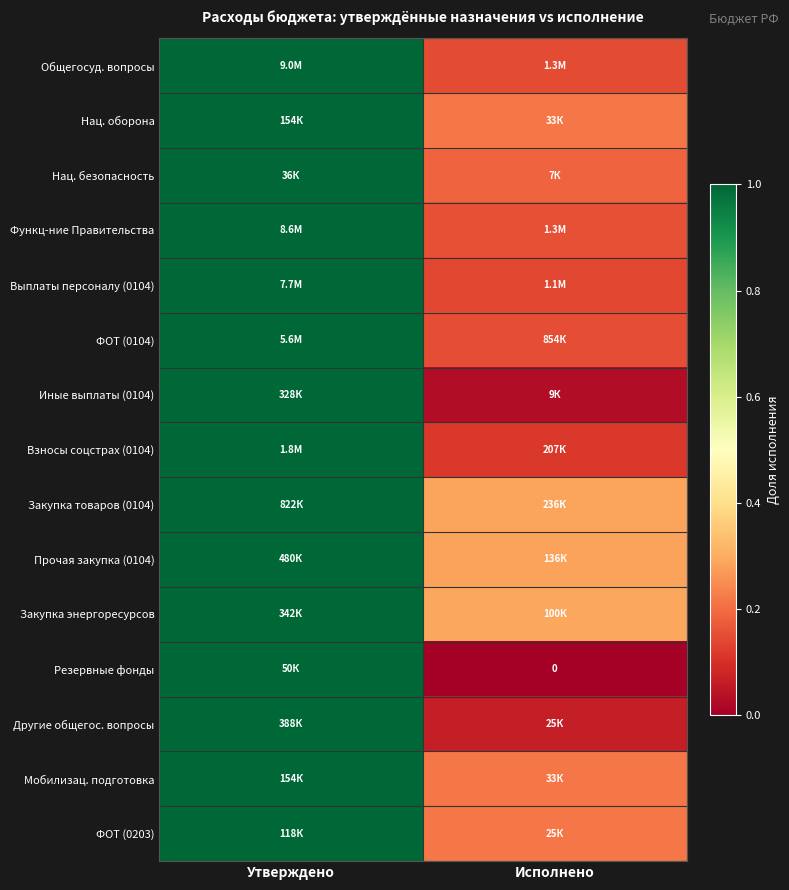

At which category is the sum across all series the highest?

Утверждено